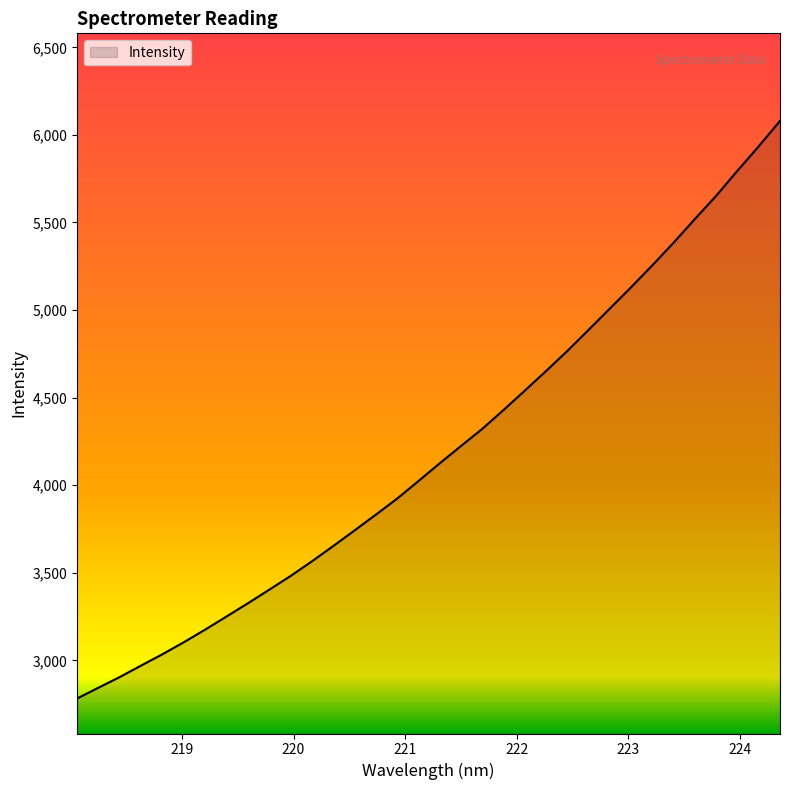

What is the difference between the maximum and minimum values?

3297.7